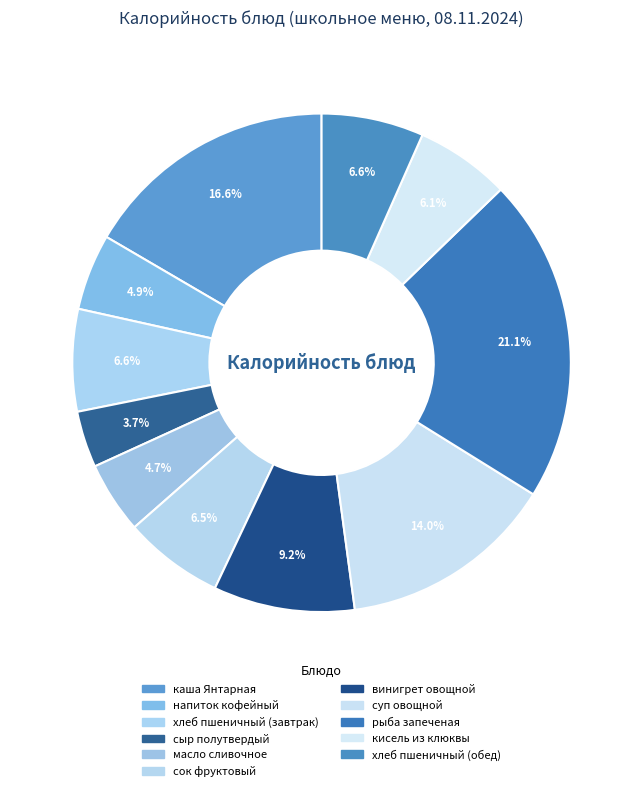

To the nearest percent, what is the difference between the масло сливочное and сок фруктовый slice percentages?

2%